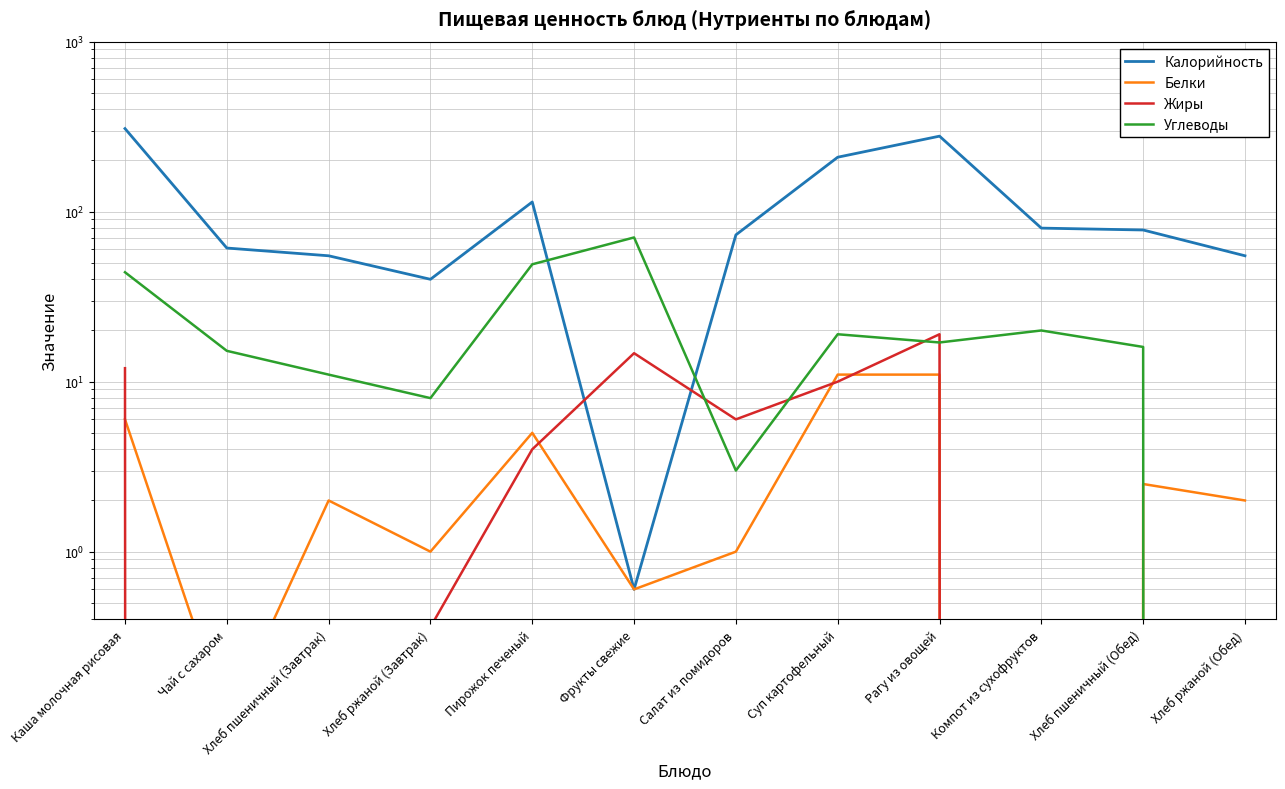

Where does the Калорийность series first go above 78?

Каша молочная рисовая